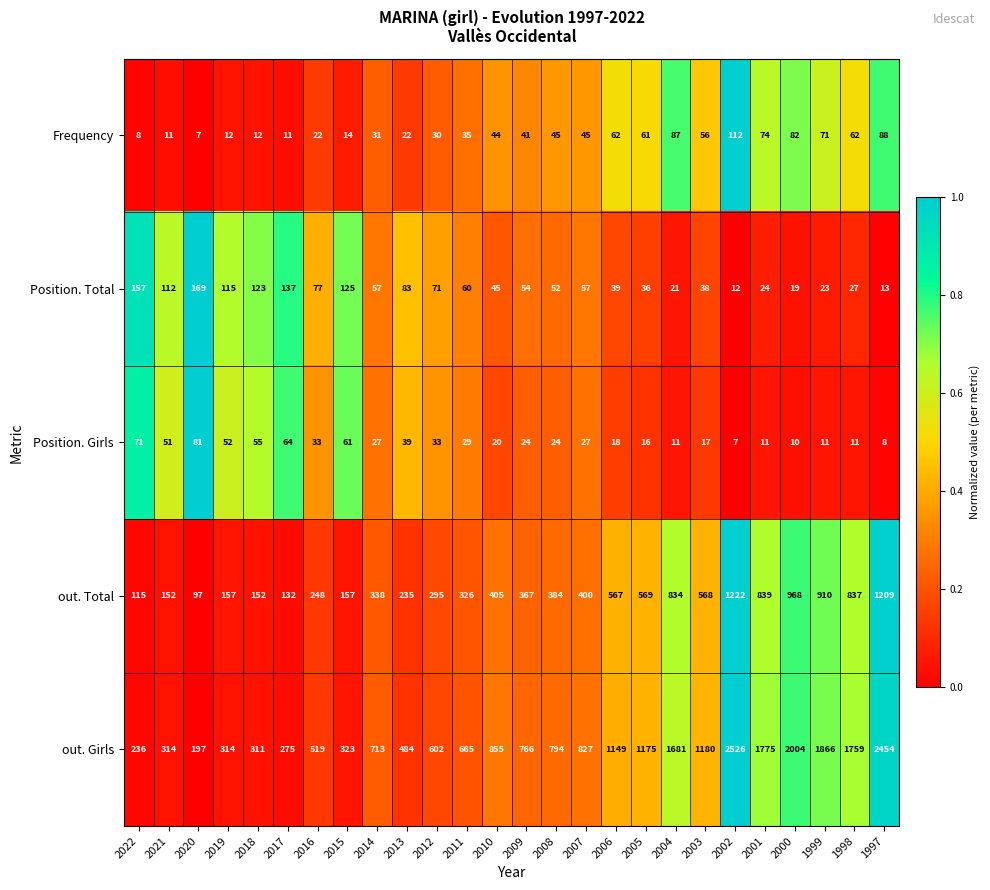

What is the sum of all out. Girls values?

25764